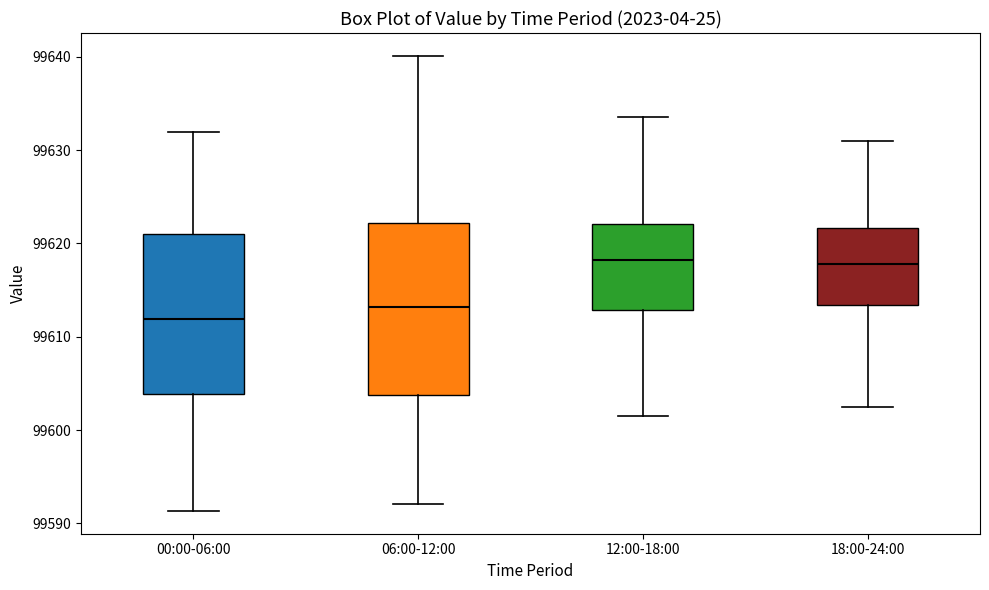

Where does the lower whisker of the box for 00:00-06:00 end on the y-axis? The values are not printed on the chart, so give them approximately, as read against the axis.

99591